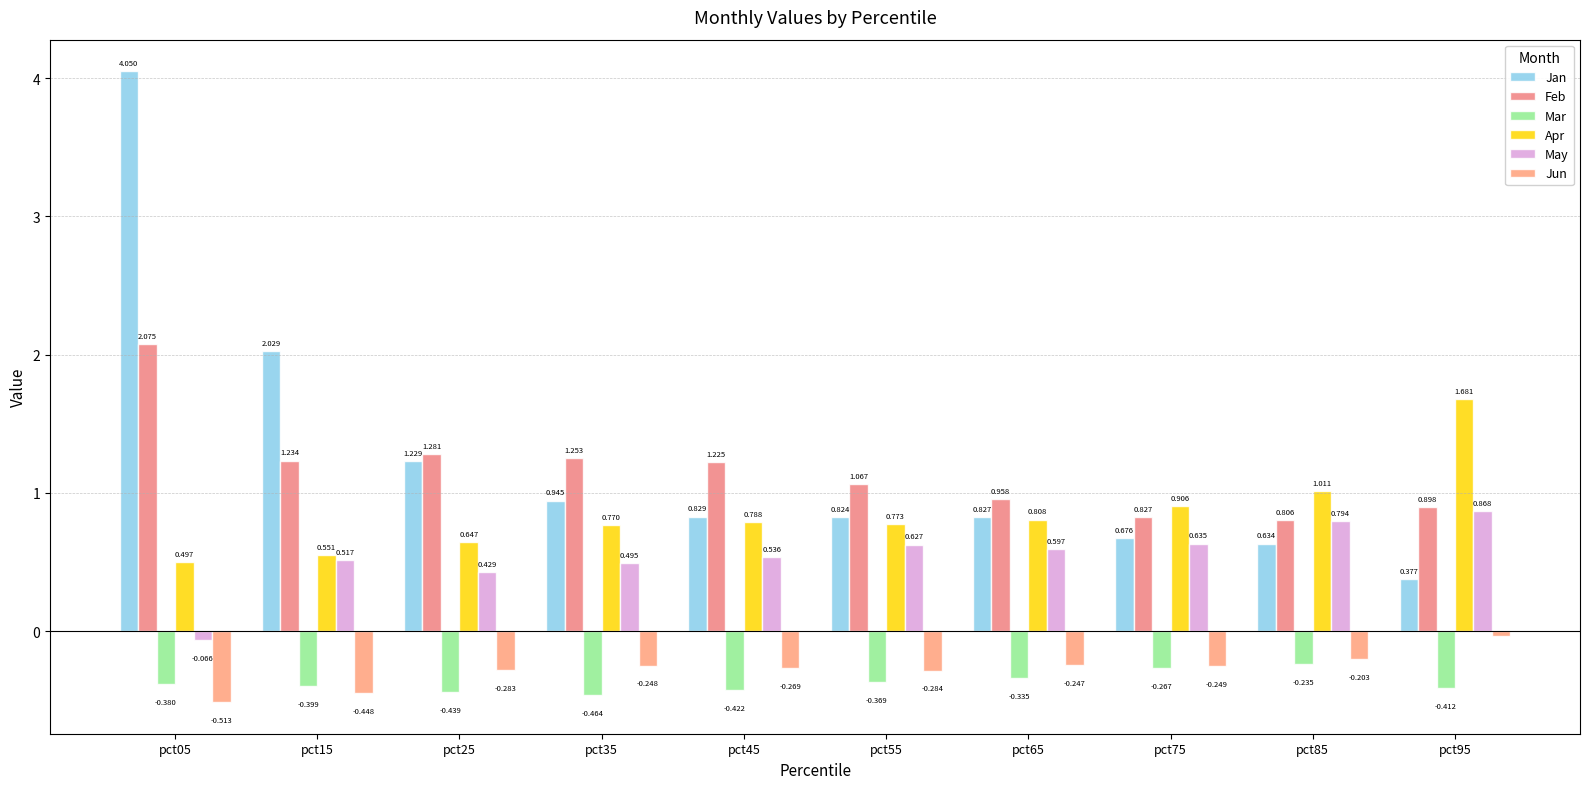

Is it true that Apr equals 0.7 at pct05?

False